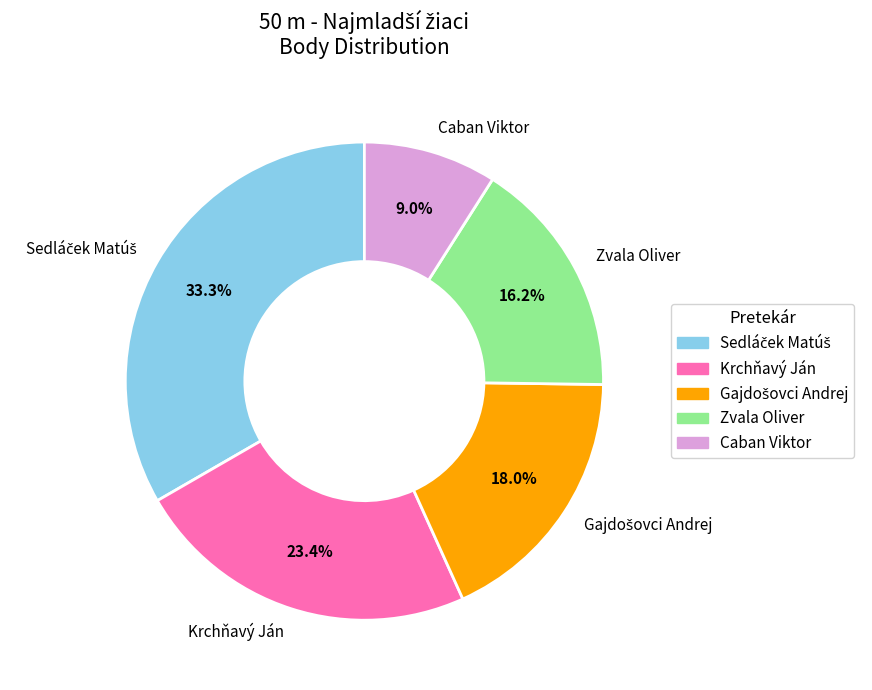

What percentage is the Caban Viktor slice, to the nearest percent?

9%